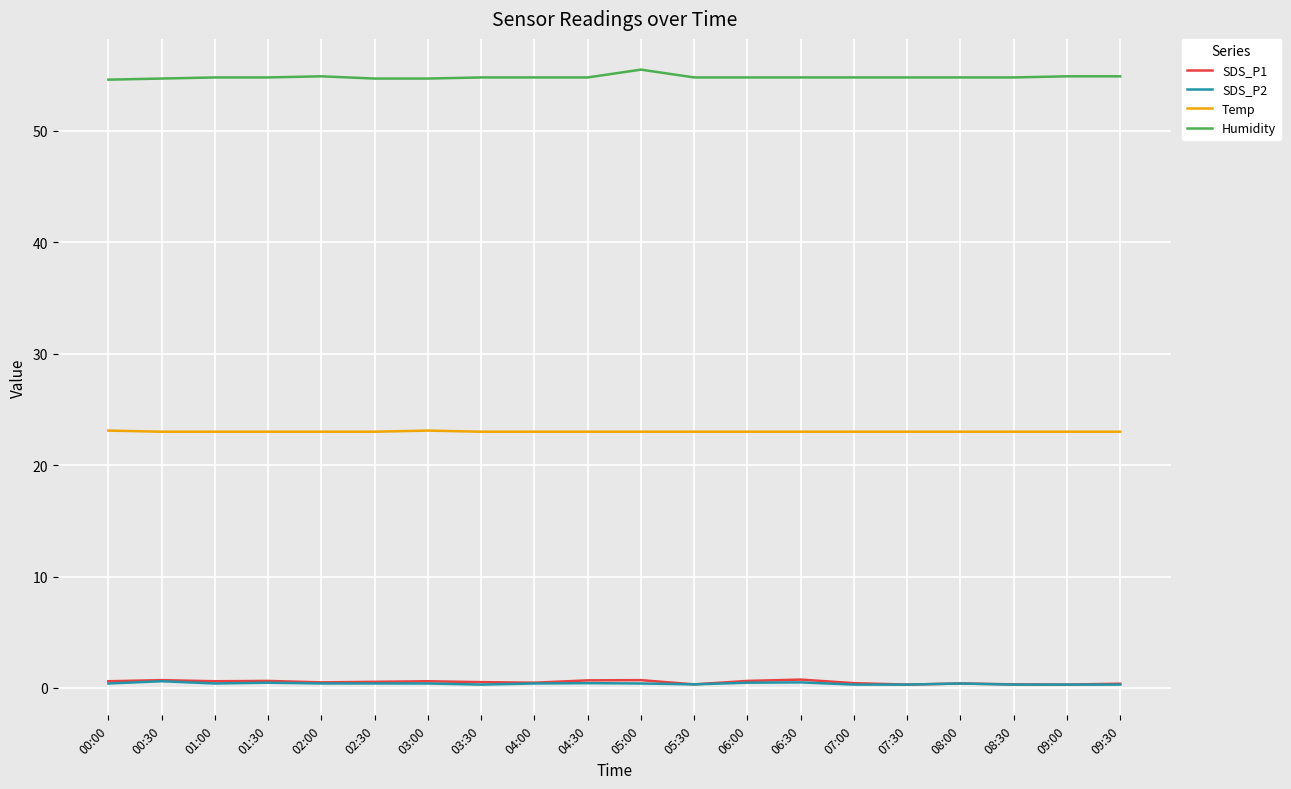

True or false: Temp has a value of 14.7 at 08:30.

False